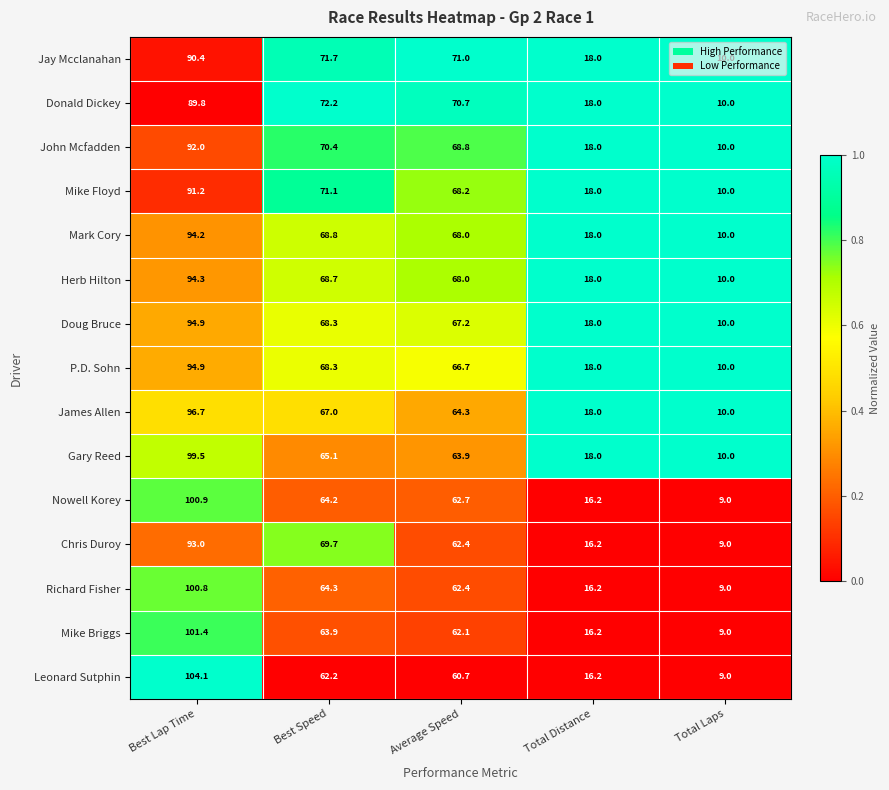

What is the difference between the second highest and minimum values in the Gary Reed series?

55.1